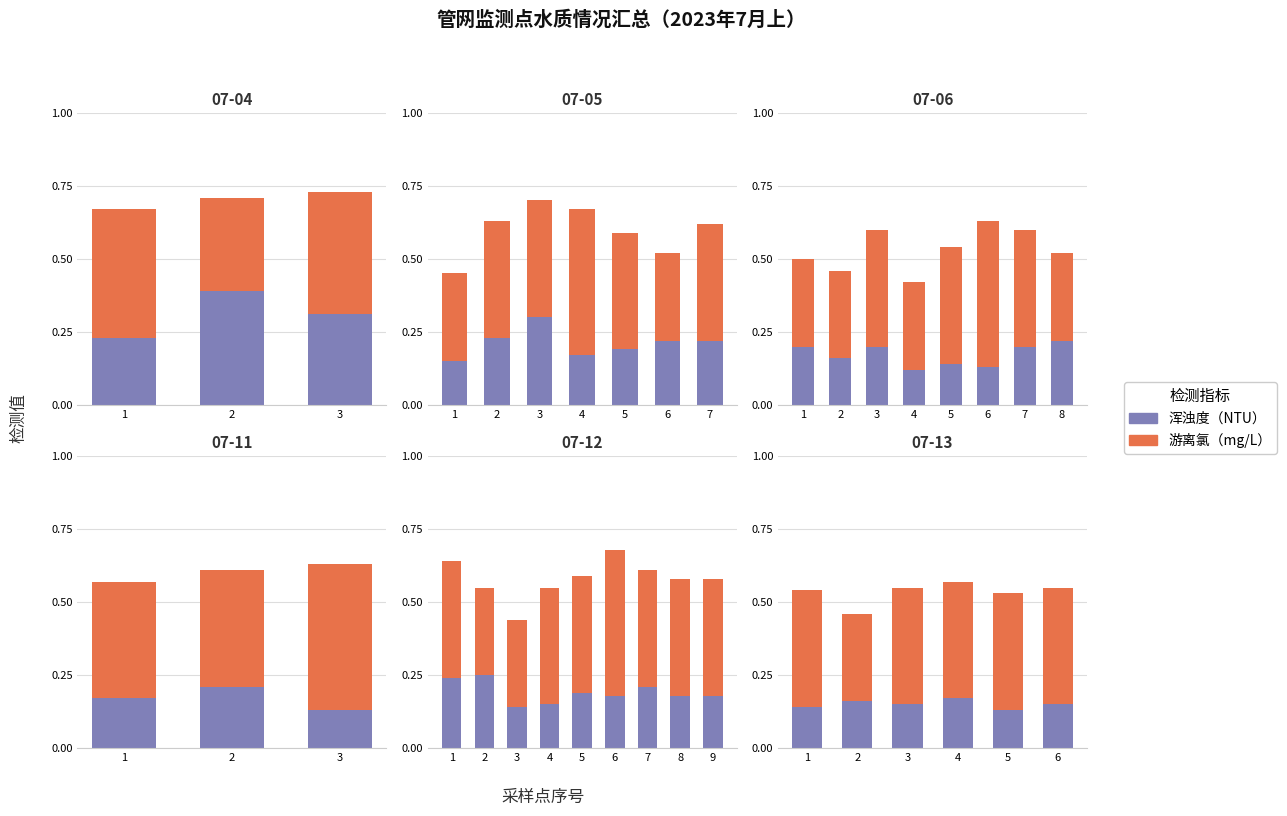

Is it true that 浑浊度（NTU） equals 0.2 at 6?

False